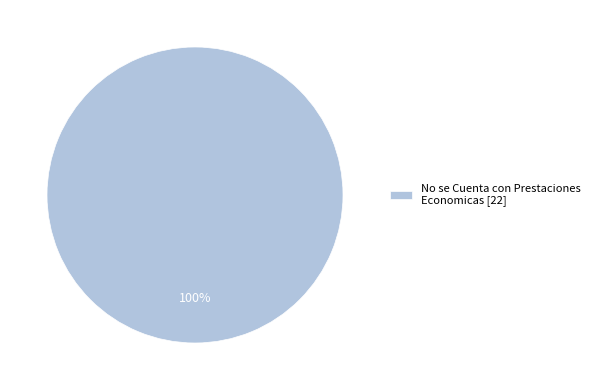

To the nearest percent, what percentage of the pie is No se Cuenta con Prestaciones Economicas [22]?

100%